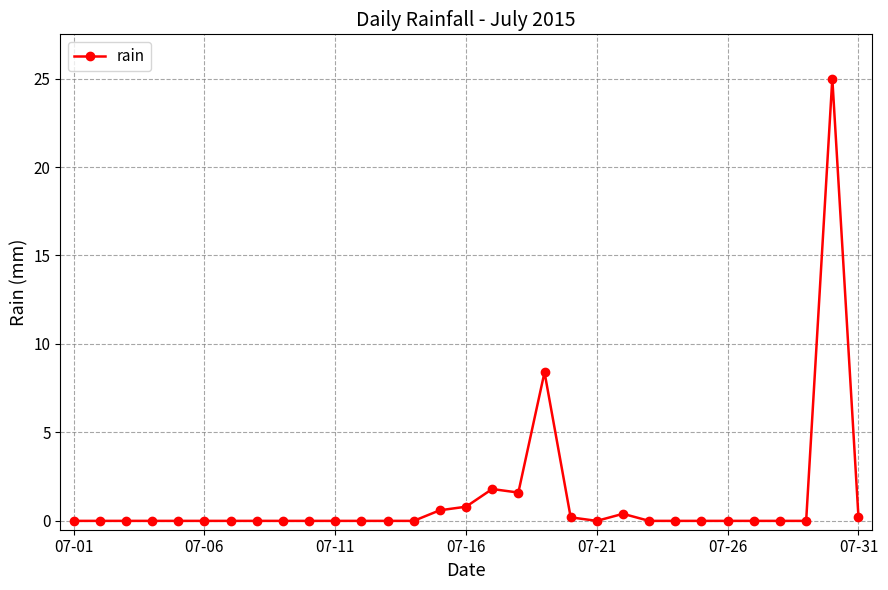

Reading left to right, list all the values displayed in this chart.

0.0	0.0	0.0	0.0	0.0	0.0	0.0	0.0	0.0	0.0	0.0	0.0	0.0	0.0	0.6	0.8	1.8	1.6	8.4	0.2	0.0	0.4	0.0	0.0	0.0	0.0	0.0	0.0	0.0	25.0	0.2